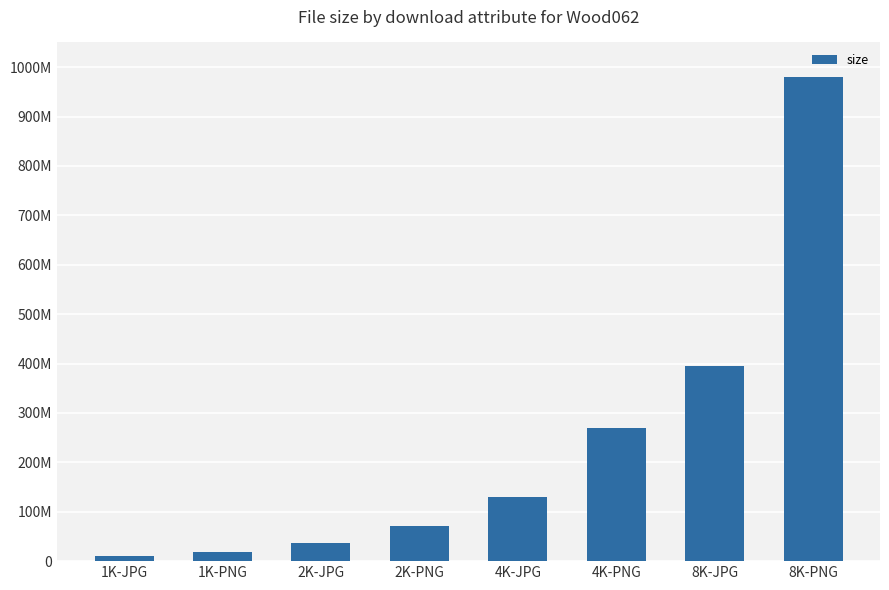

Where does the data first go above 129107009?

4K-PNG